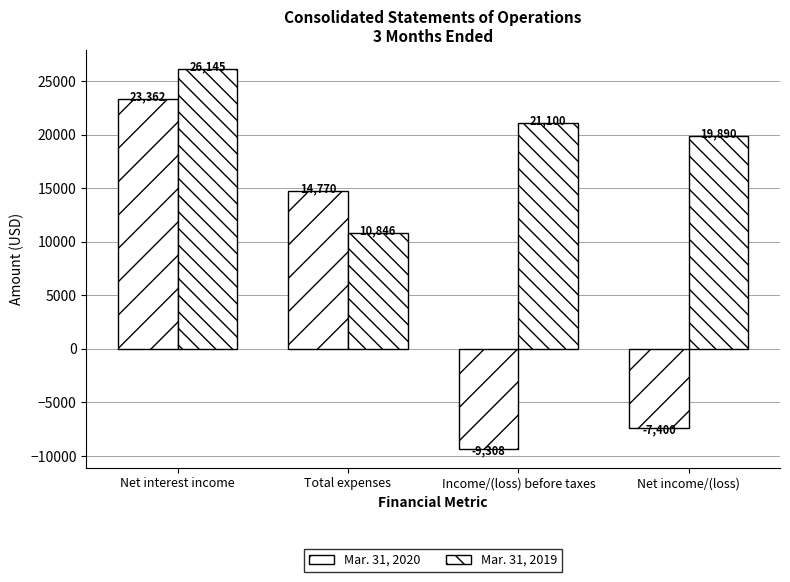

How many values in Mar. 31, 2020 are above zero?

2